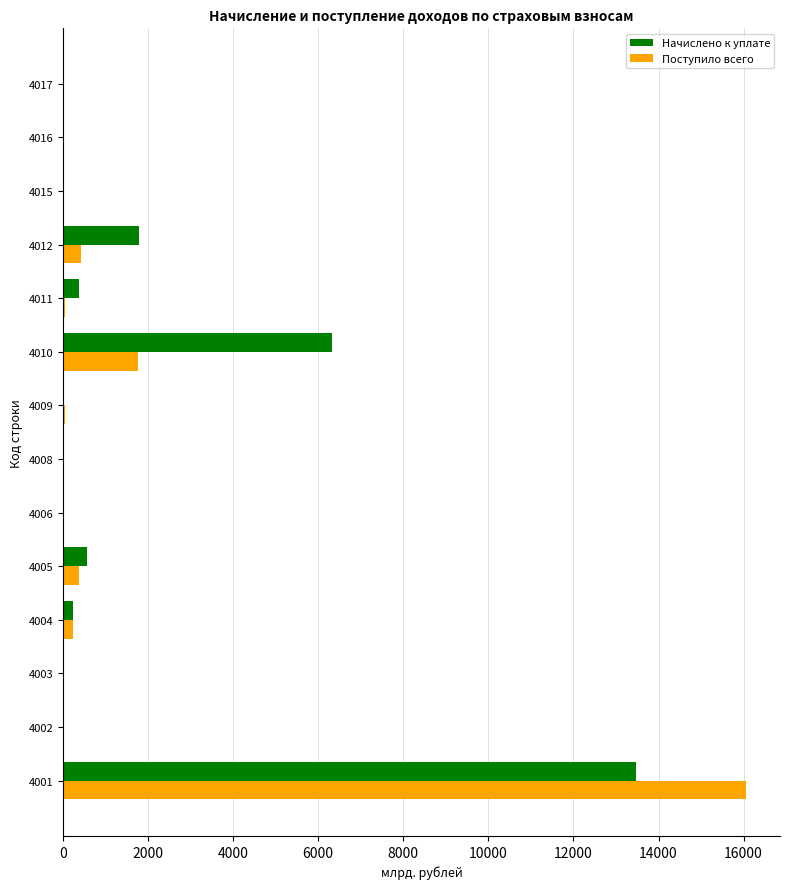

The value of Поступило всего at 4010 is 389.2. True or false?

False